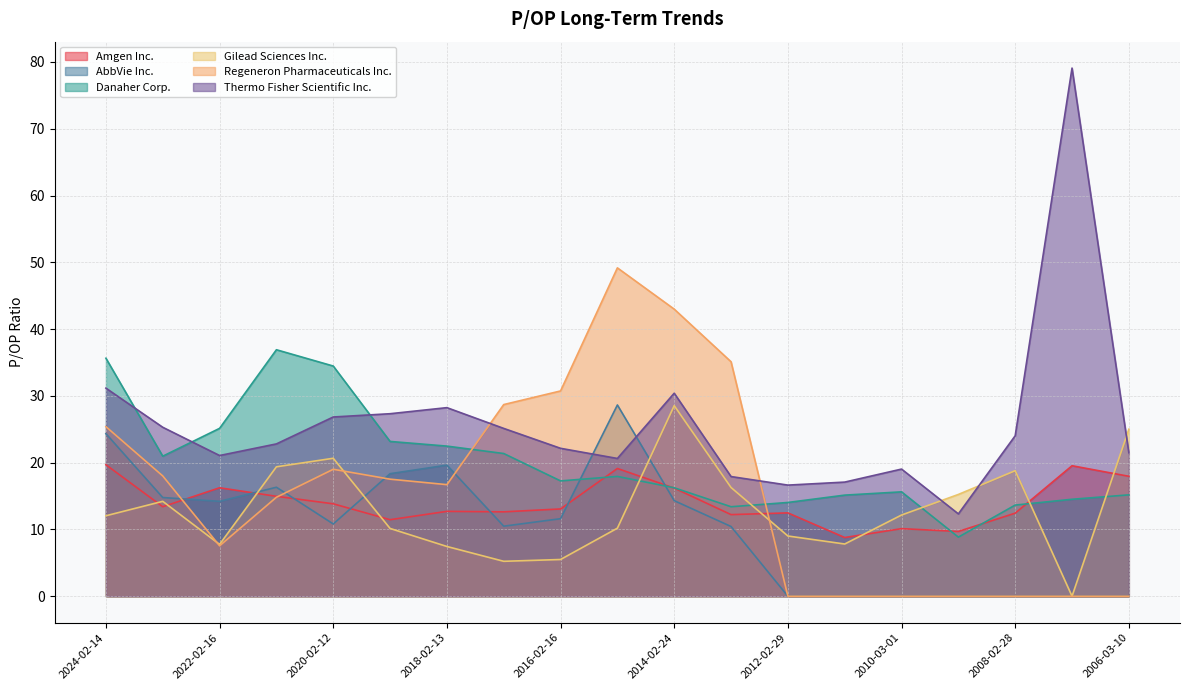

Which series has the largest range (max minus min)?

Thermo Fisher Scientific Inc.